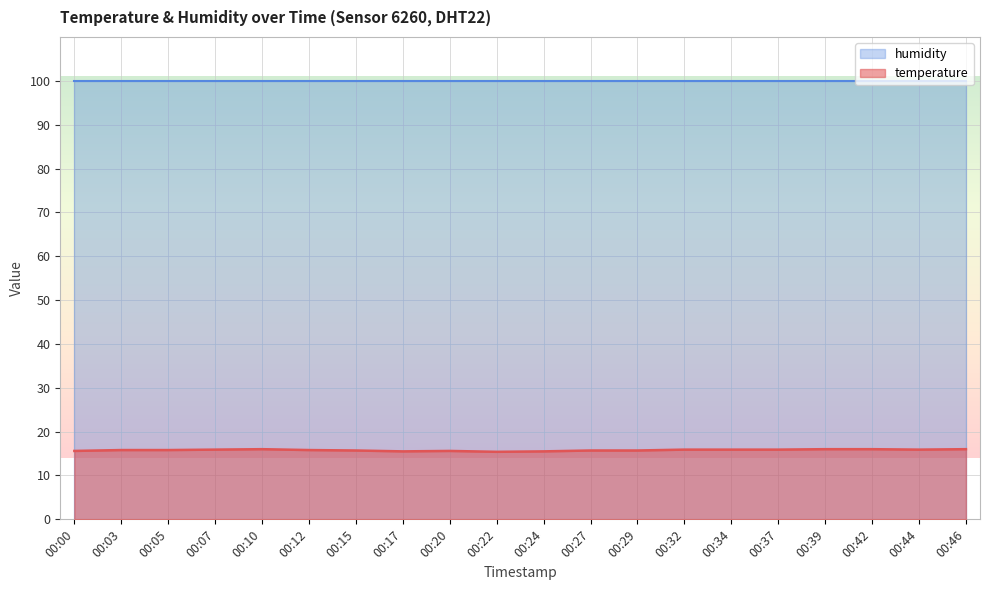

Which label corresponds to the largest value in the chart?

00:10